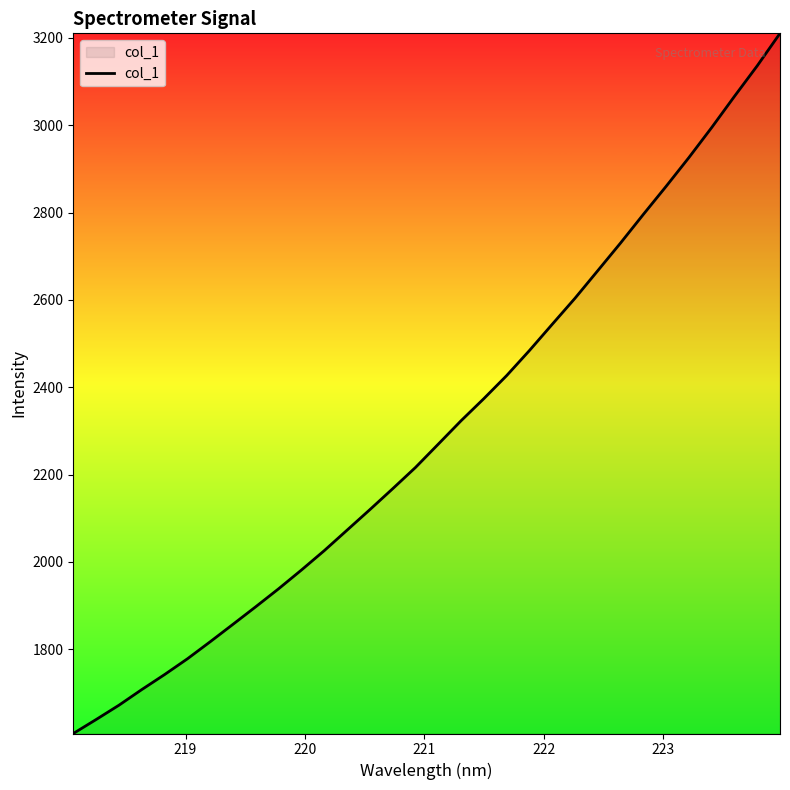

What is the minimum value shown in the chart?

1606.9